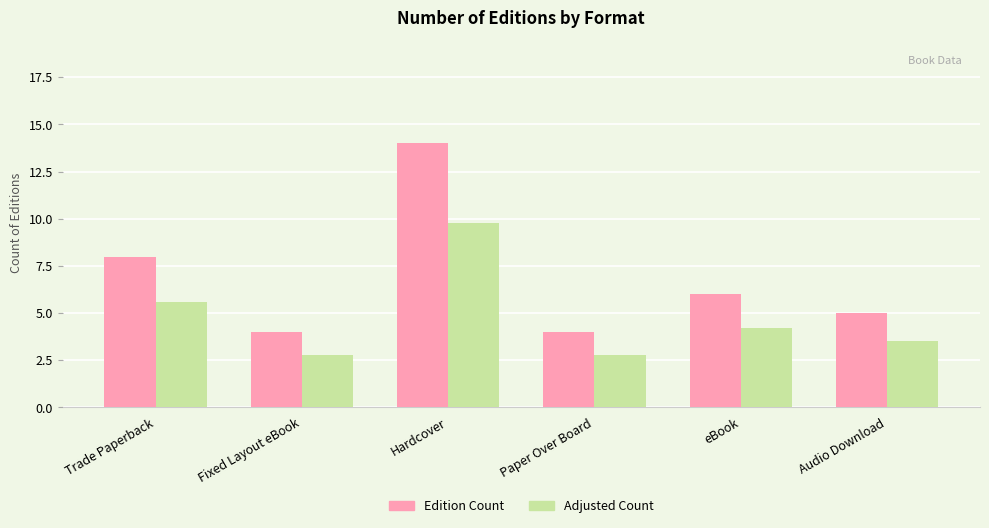

Which series changed the most between Hardcover and eBook?

Edition Count